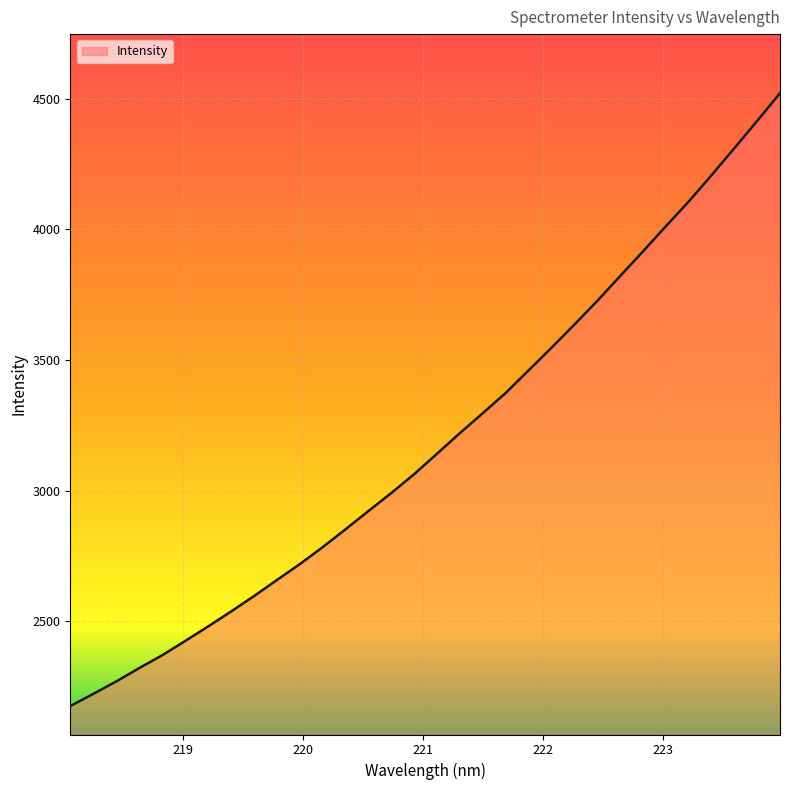

What is the difference between the maximum and minimum values?

2346.2